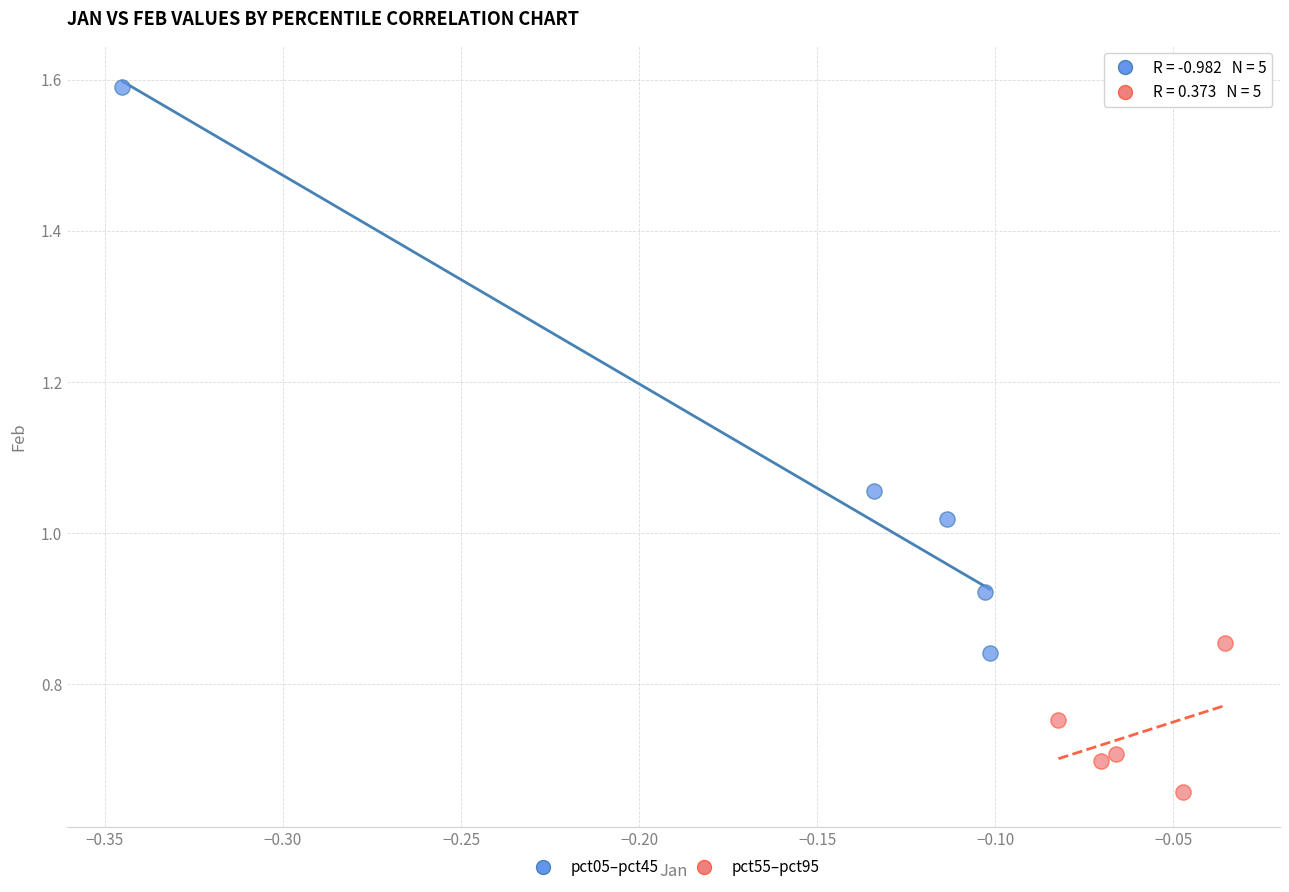

What are all the series names shown in the legend?

pct05–pct45, pct55–pct95